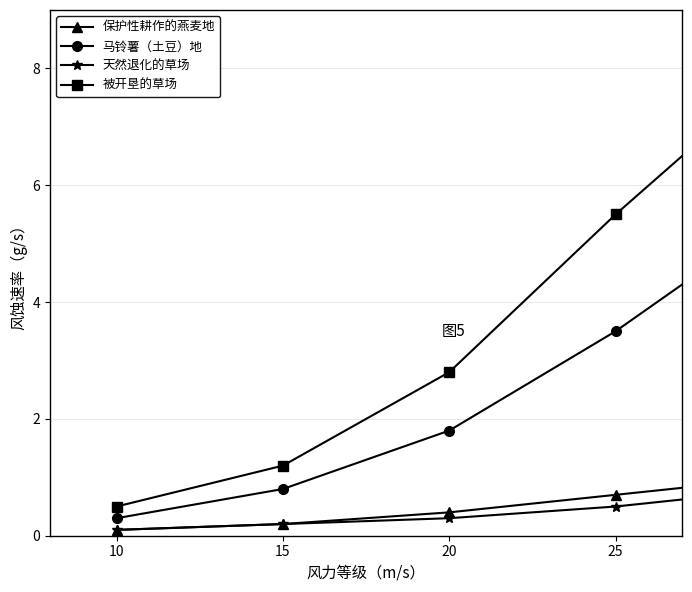

What is the greatest value displayed?

8.0